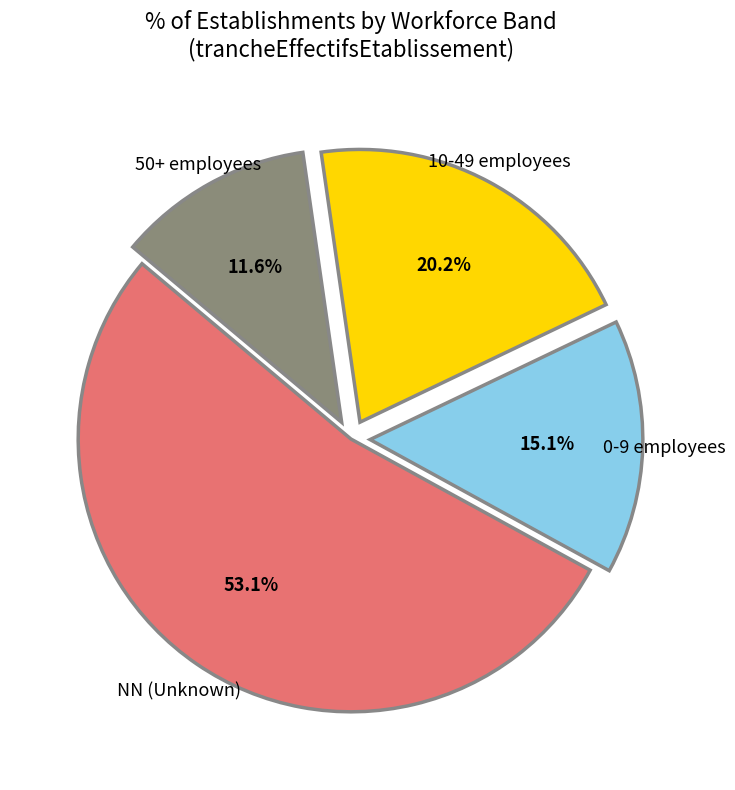

Is 10-49 employees the majority of the pie?

No